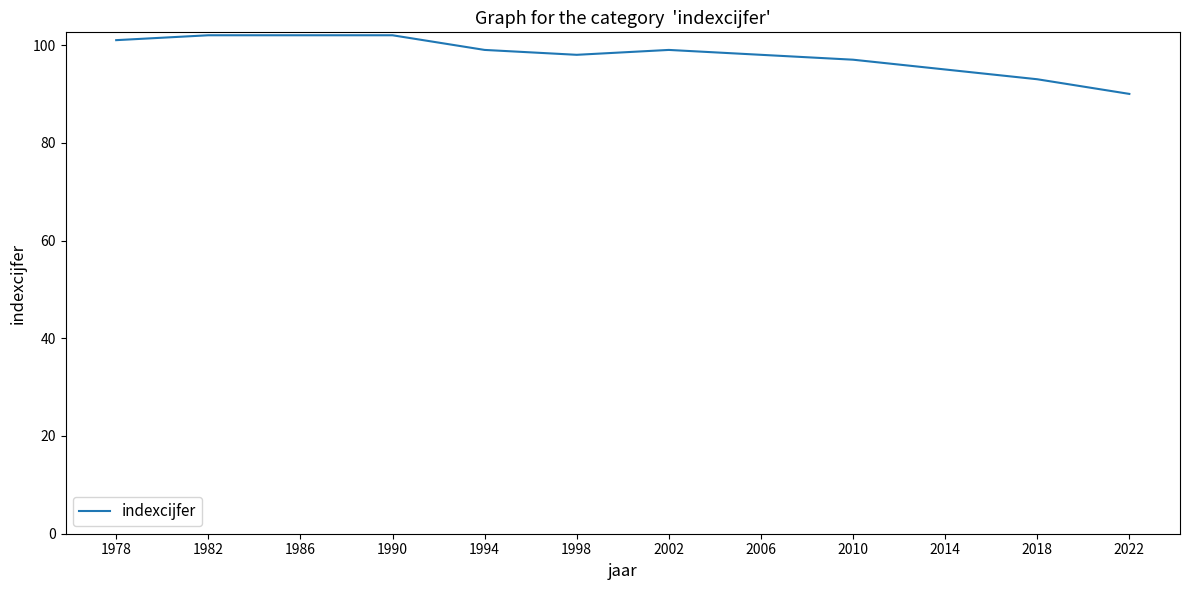

Where does the data first go above 99?

1978